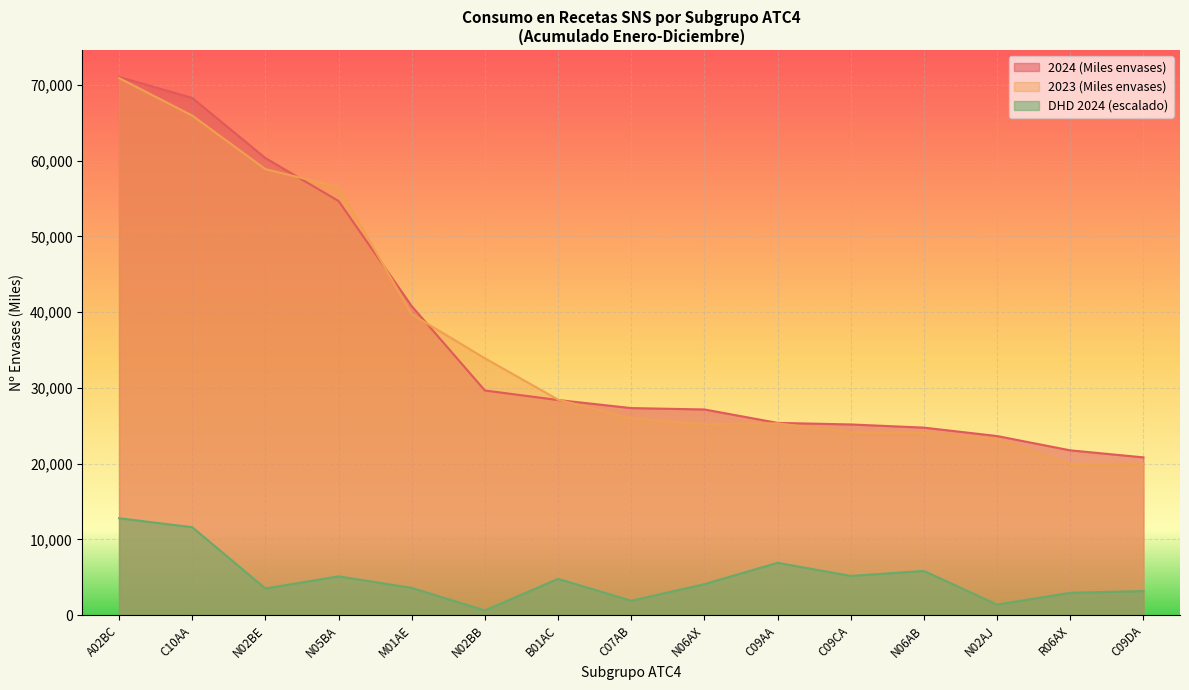

What is the difference between the second highest and minimum values in the DHD 2024 series?

10992.5